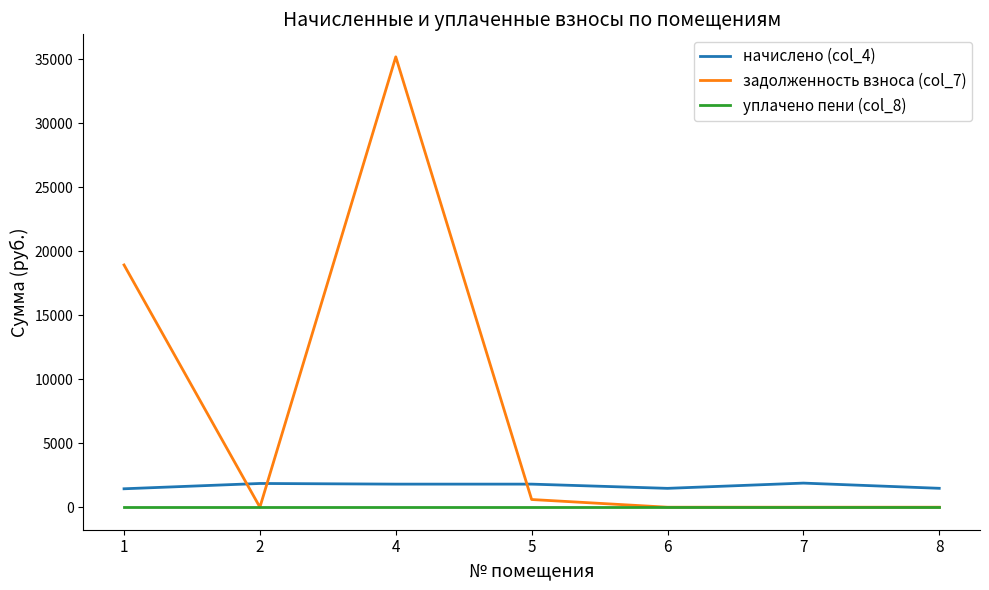

Between 4 and 6, which series saw the biggest shift?

задолженность взноса (col_7)